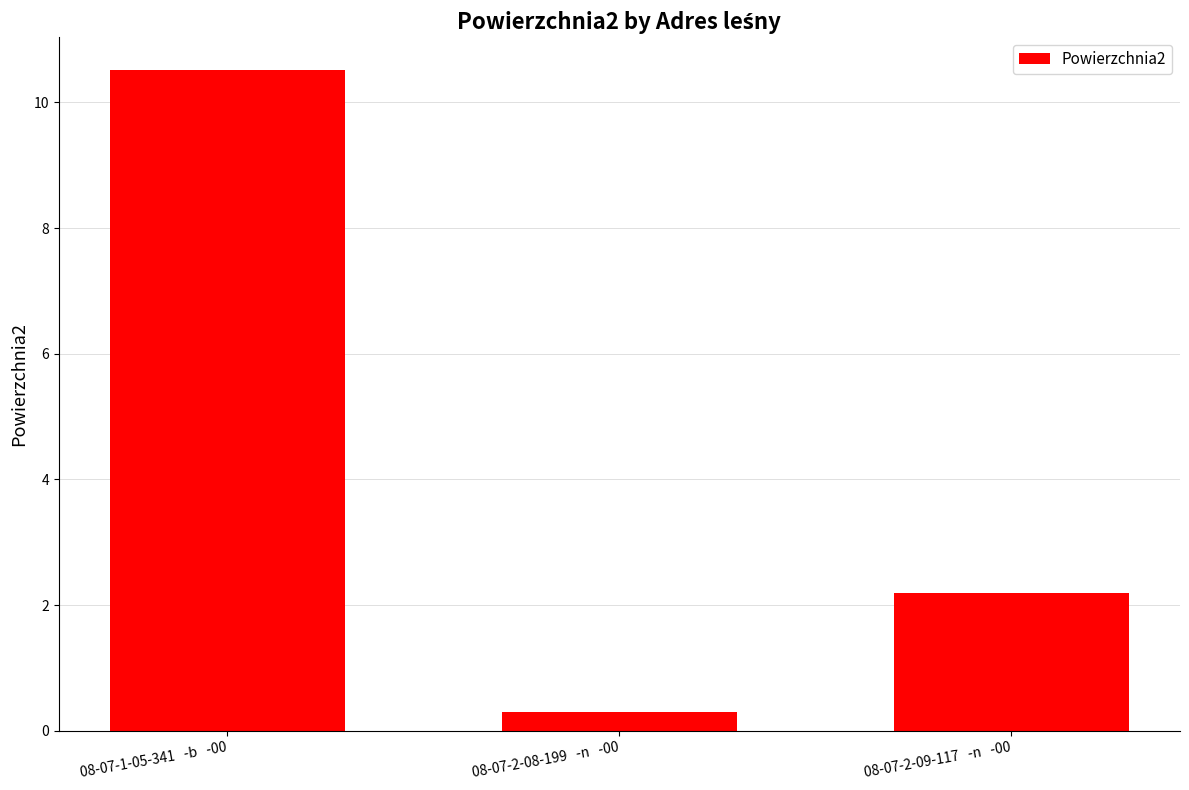

What is the difference between the values at 08-07-2-08-199   -n   -00 and 08-07-2-09-117   -n   -00?

1.9